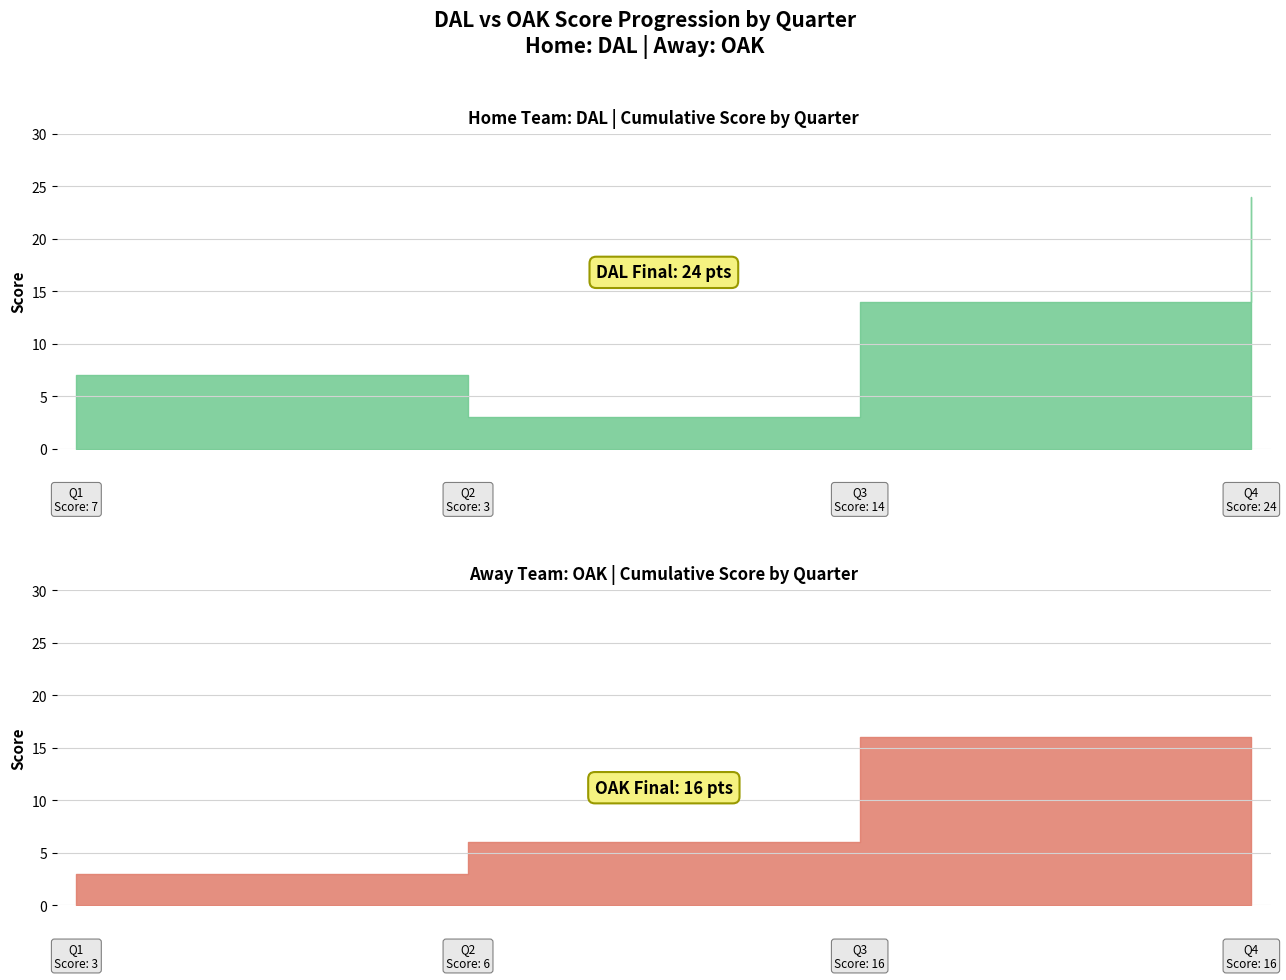

True or false: Away Score has more than 2 points higher than both neighbors.

False